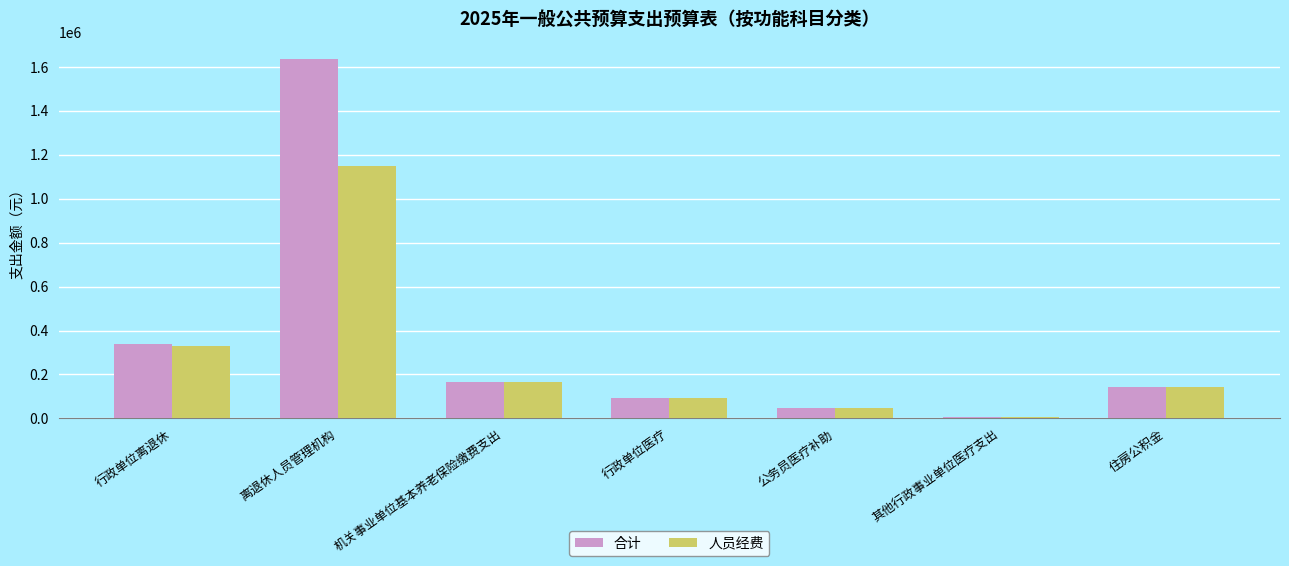

Count the number of data series in this chart.

2